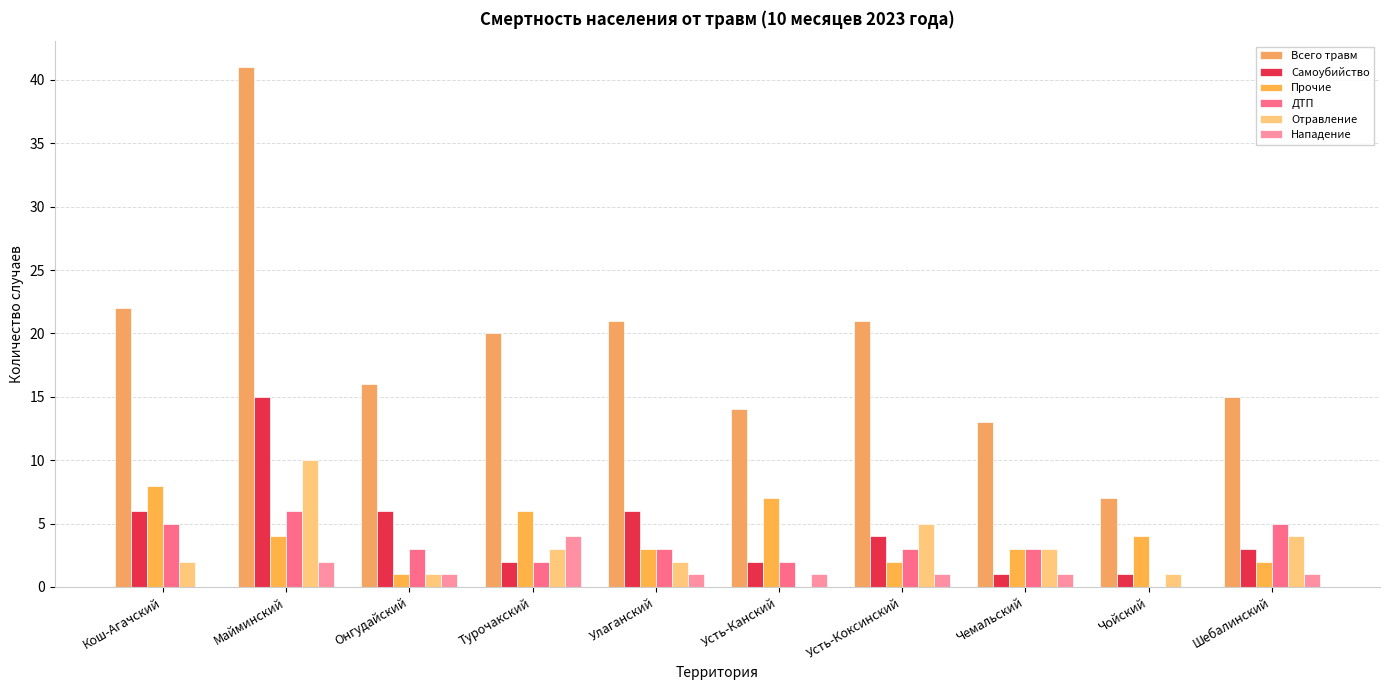

The value of Всего травм at Майминский is 18. True or false?

False